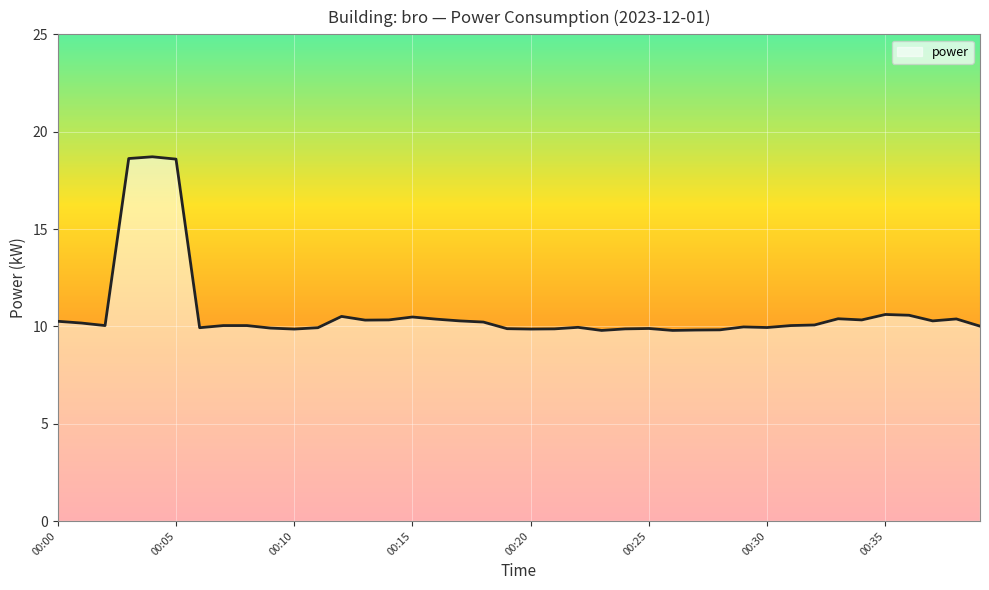

How many lines are shown in the chart?

1